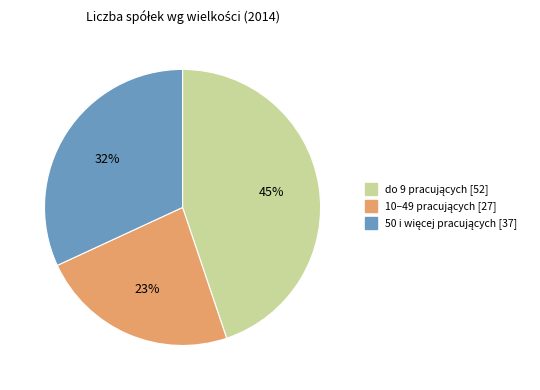

Is there any slice that represents more than half of the pie?

No